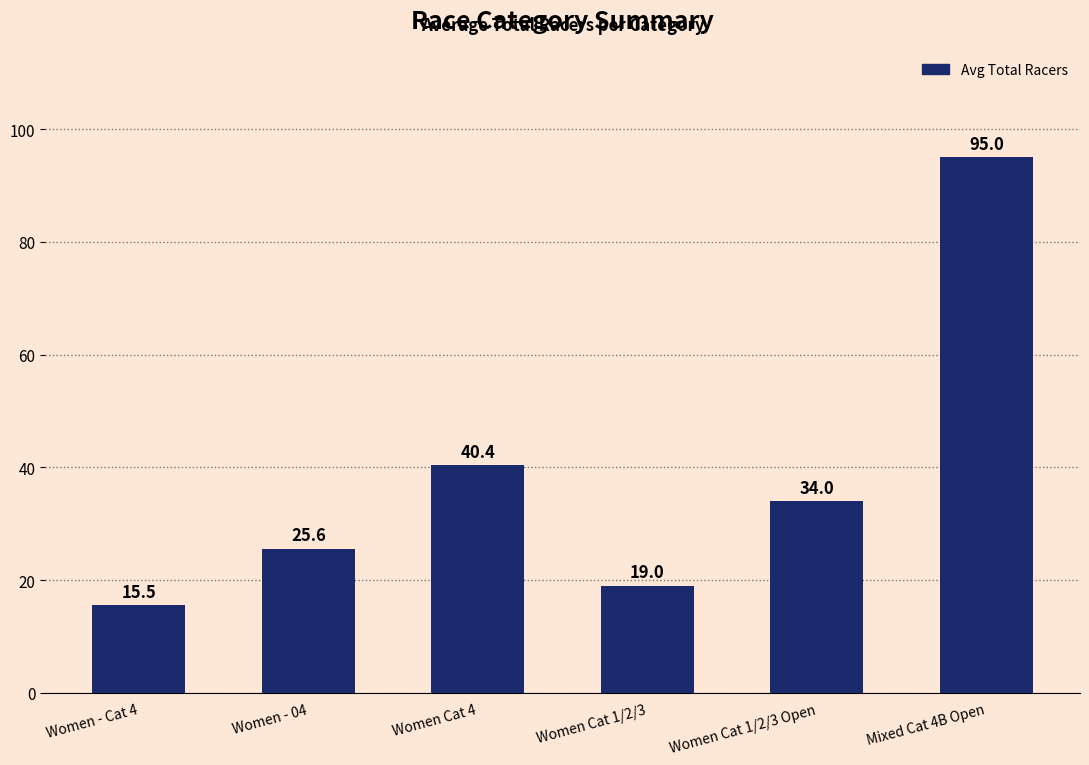

The chart shows a value of 34.0 at Women Cat 1/2/3 Open. True or false?

True